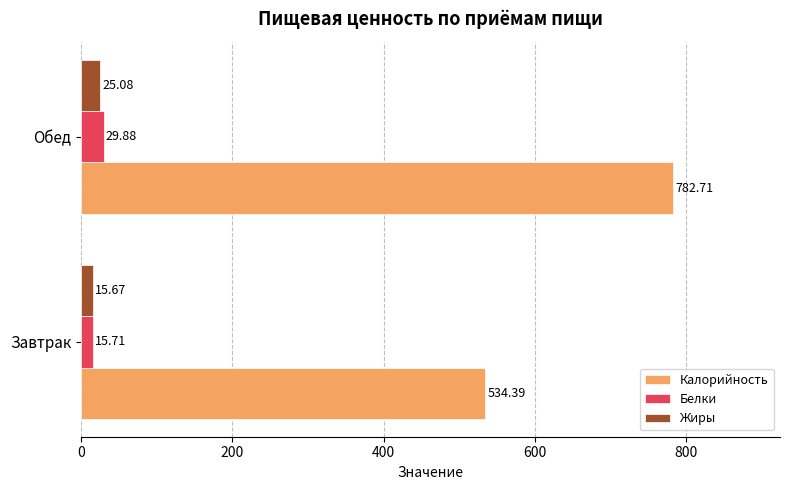

Count the number of categories in the chart.

2